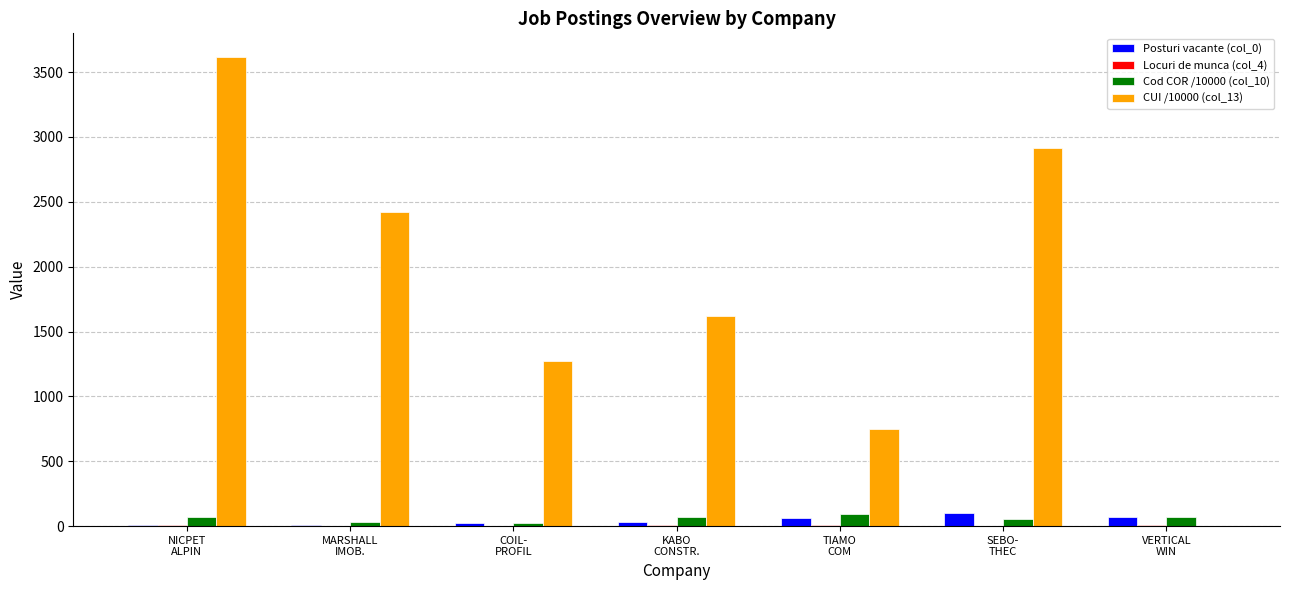

What is the average value of the Cod COR /10000 (col_10) series?

59.6